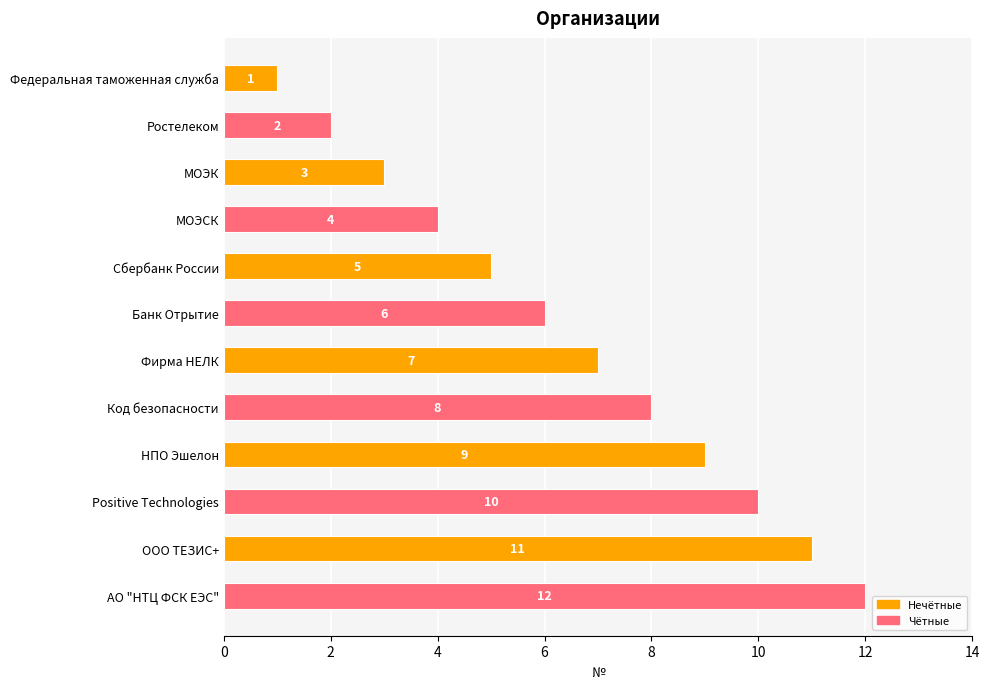

What is the sum of the values at Сбербанк России and АО "НТЦ ФСК ЕЭС"?

17